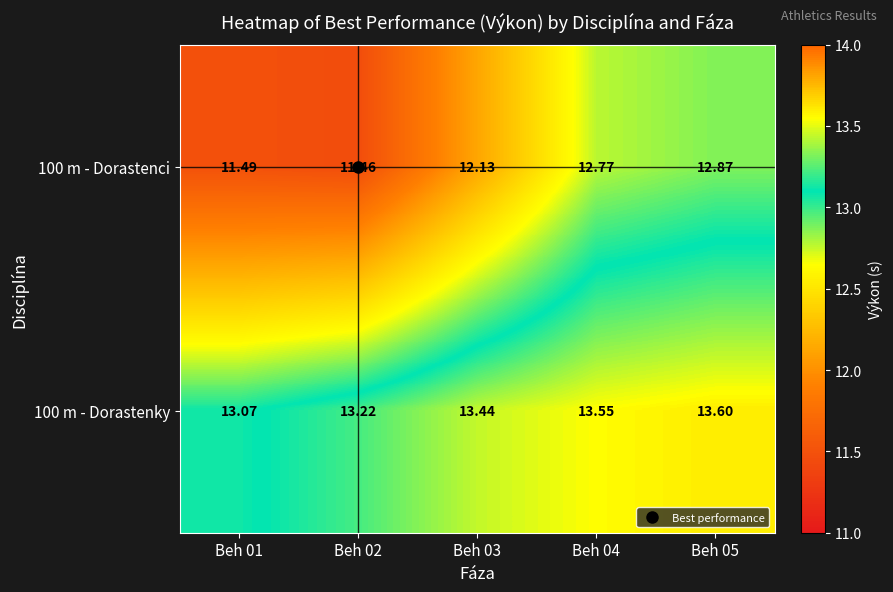

At Beh 02, list the series in order from smallest to largest.

100 m - Dorastenci, 100 m - Dorastenky